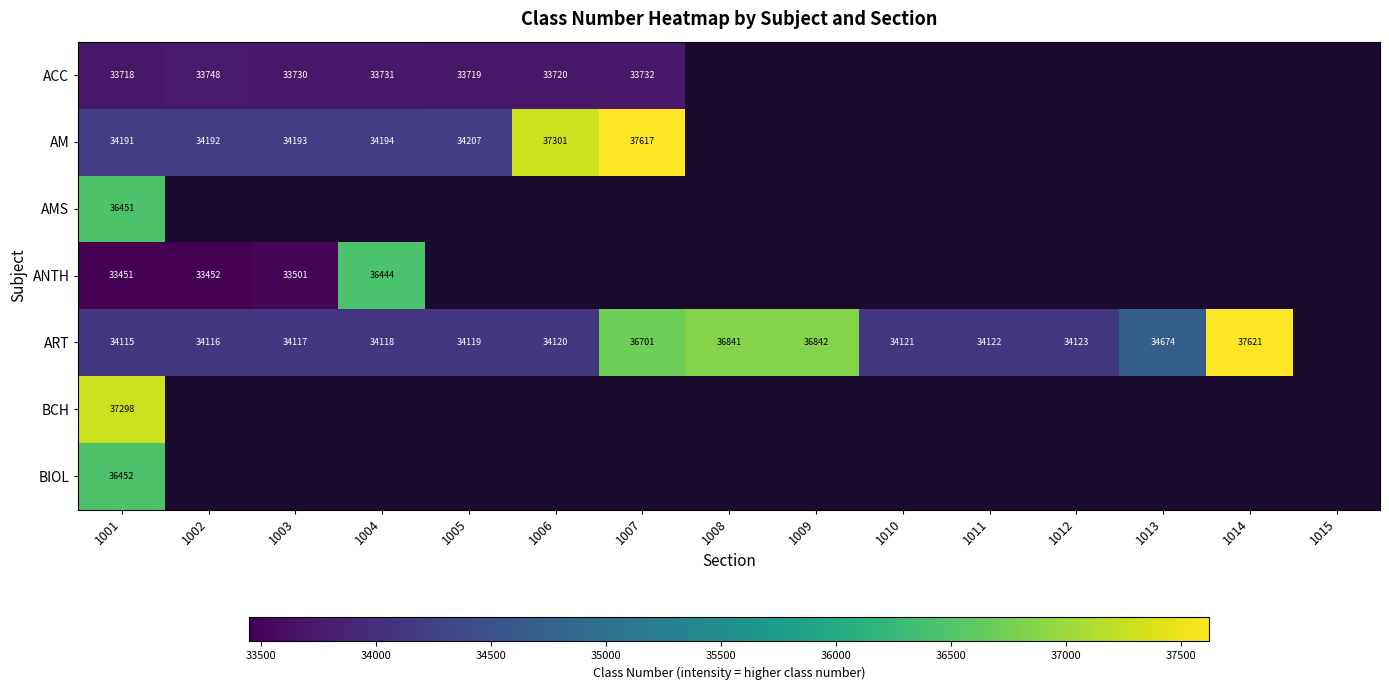

What is the total value across all series at 1001?

245676